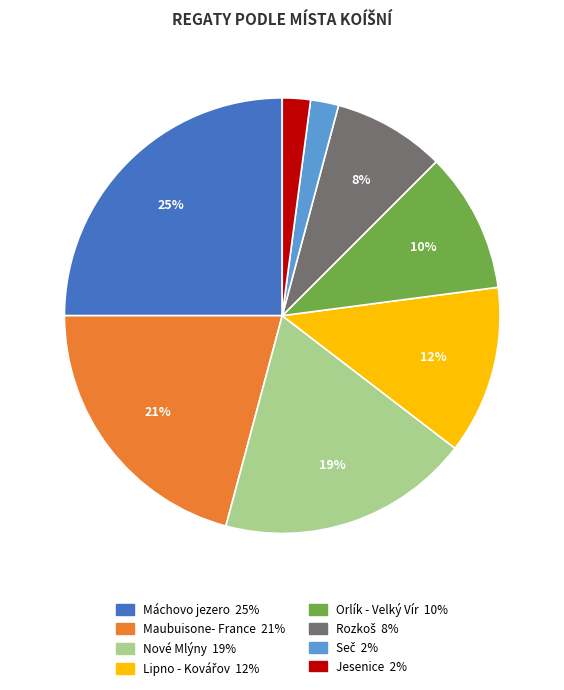

Is there a majority slice in this chart?

No